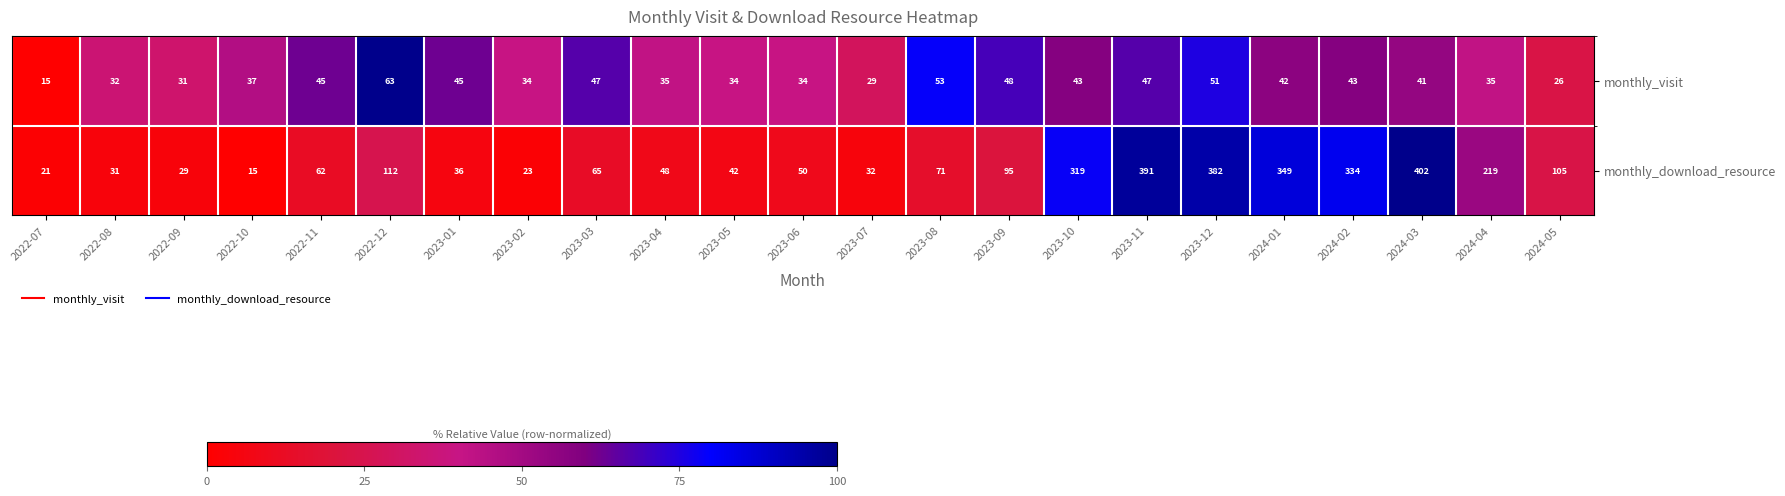

Which series has the largest range (max minus min)?

monthly_download_resource